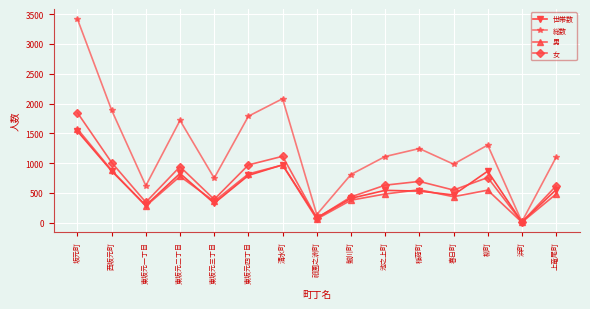

What is the total value across all series at 清水町?

5132